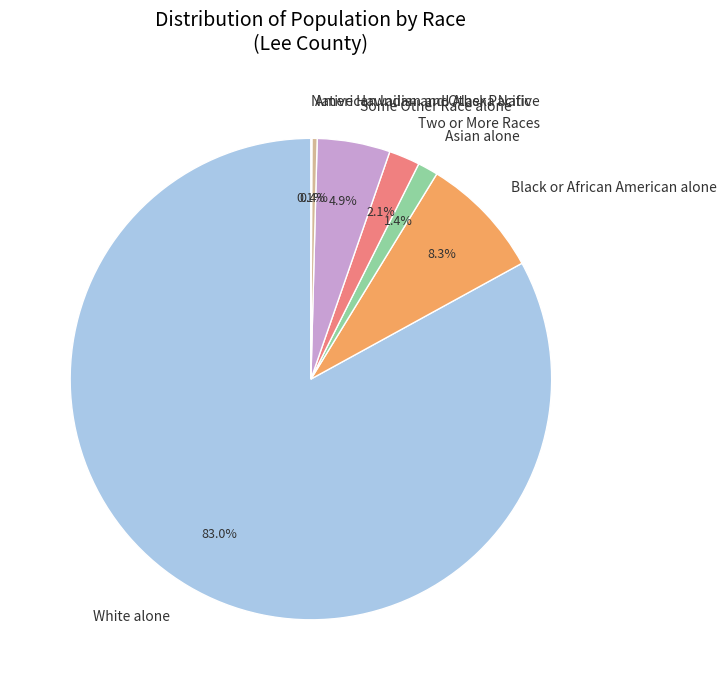

What is the ratio of the value at American Indian and Alaska Native to the value at Asian alone?

0.3